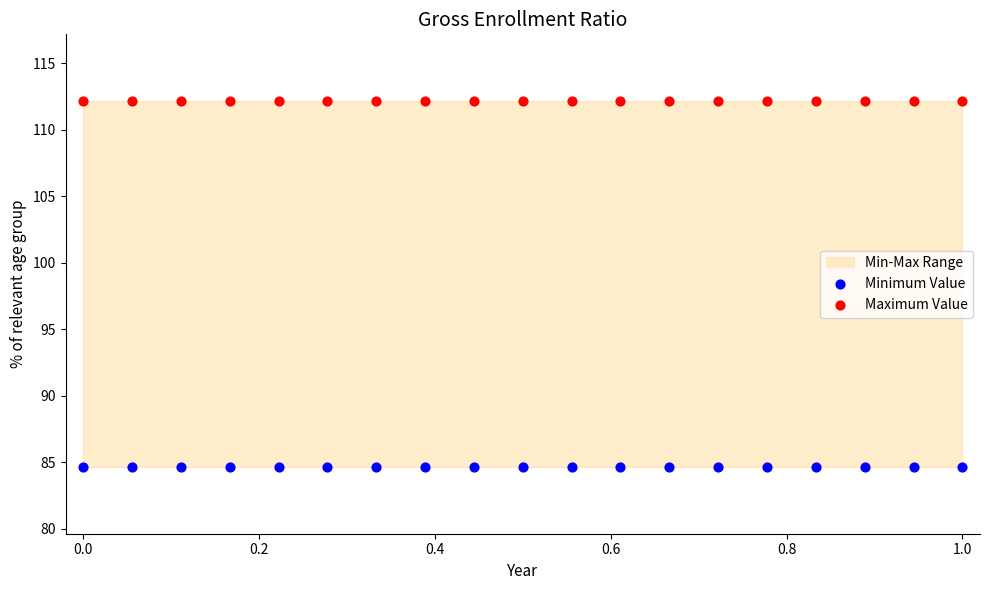

Which series contains the lowest Y value?

Minimum Value